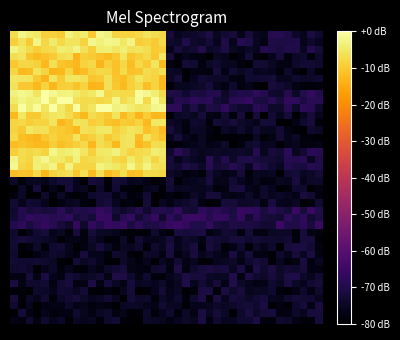

At which category is the sum across all series the highest?

11